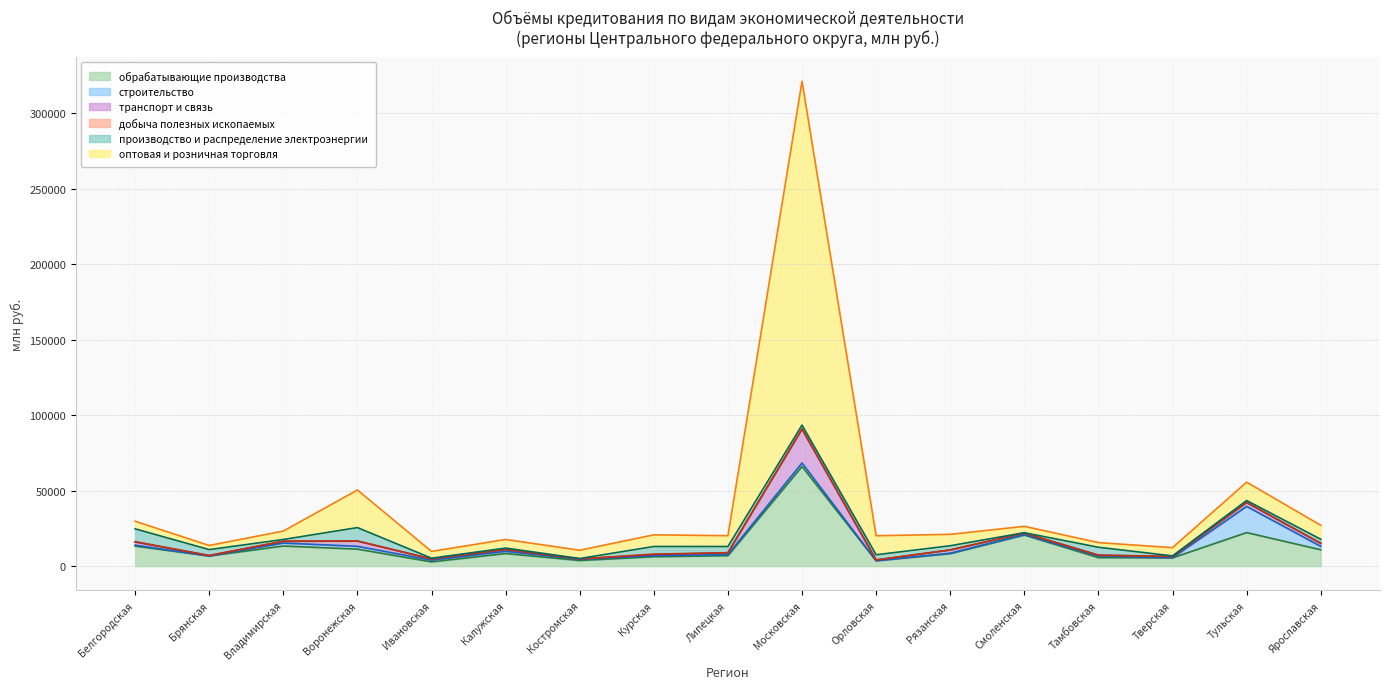

Which has a higher value, Калужская or Владимирская?

Владимирская